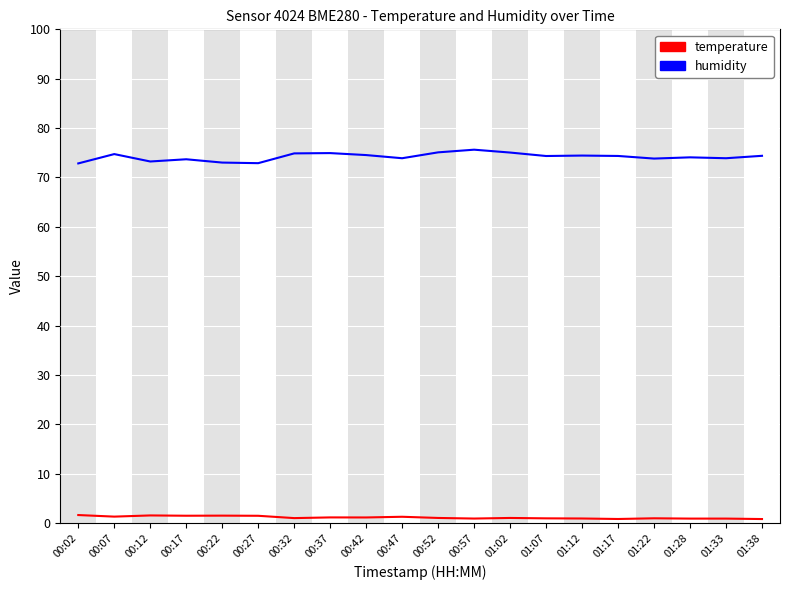

True or false: humidity has more than 1 interior local peaks.

True